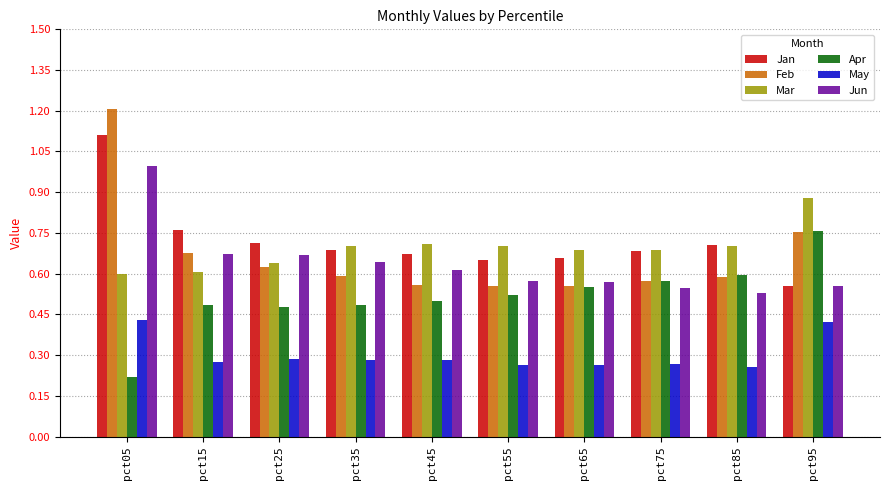

The Feb series shows 0.4 at pct95. True or false?

False